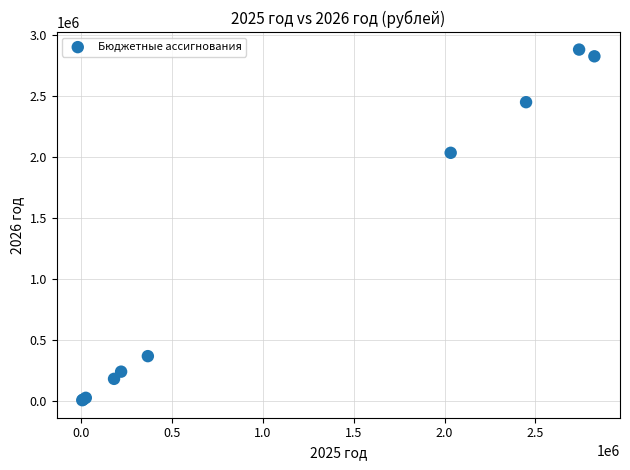

What Y value in the scatter plot is closest to 1442825?

2034000.0